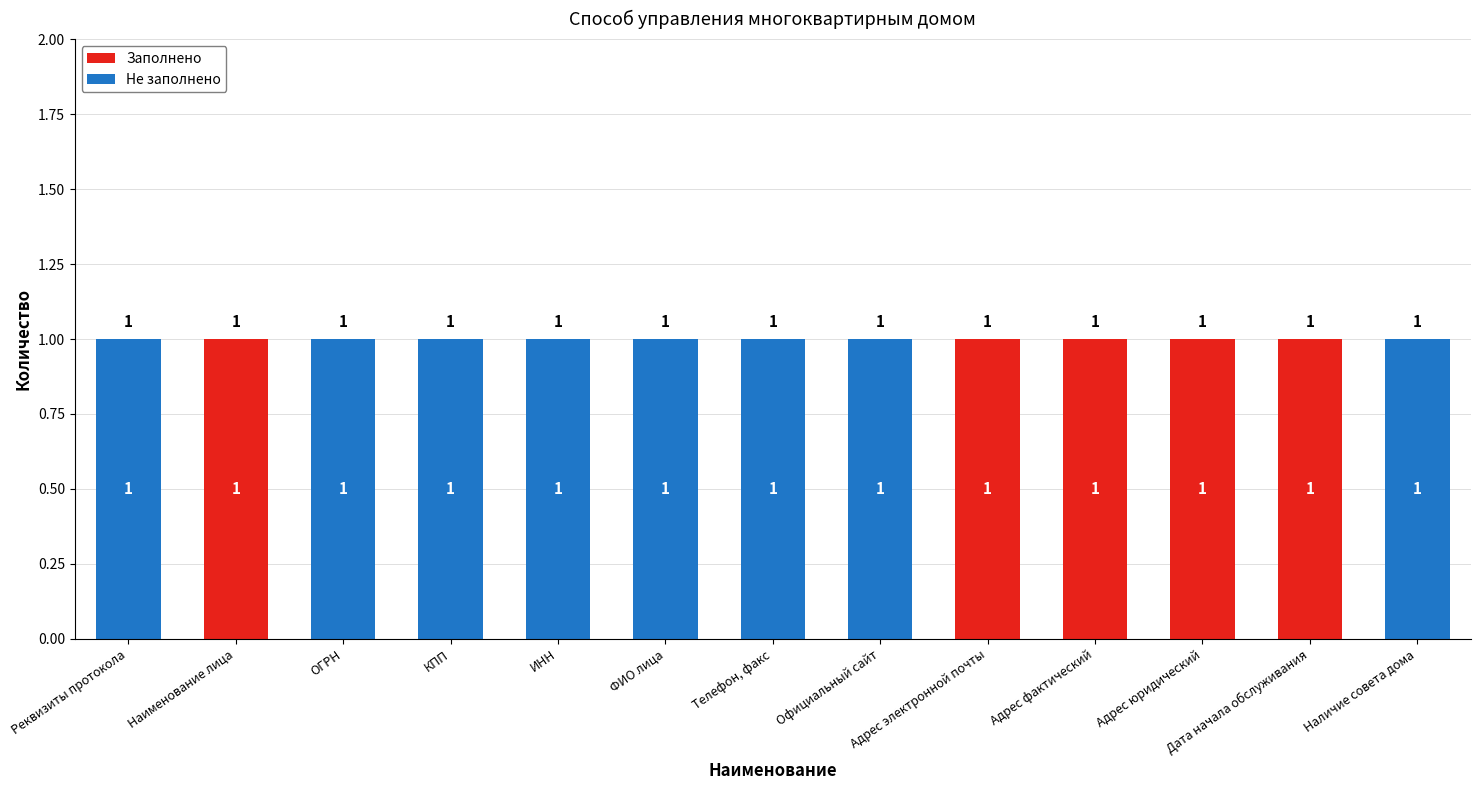

The value of Заполнено at Адрес юридический is 1. True or false?

True